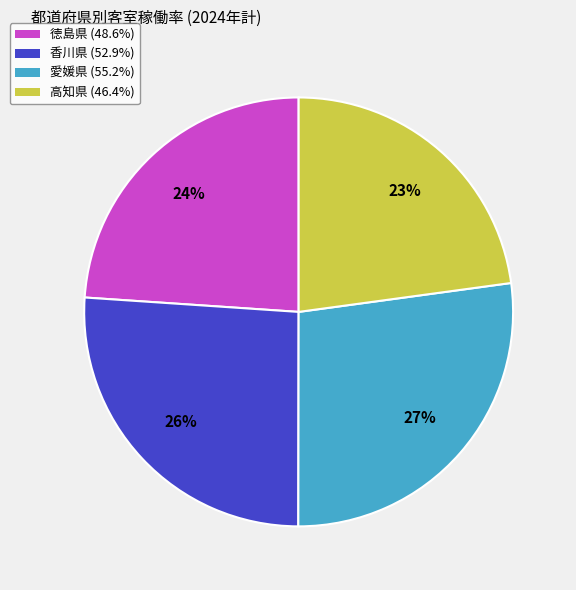

Which category has the smallest portion of the pie?

高知県